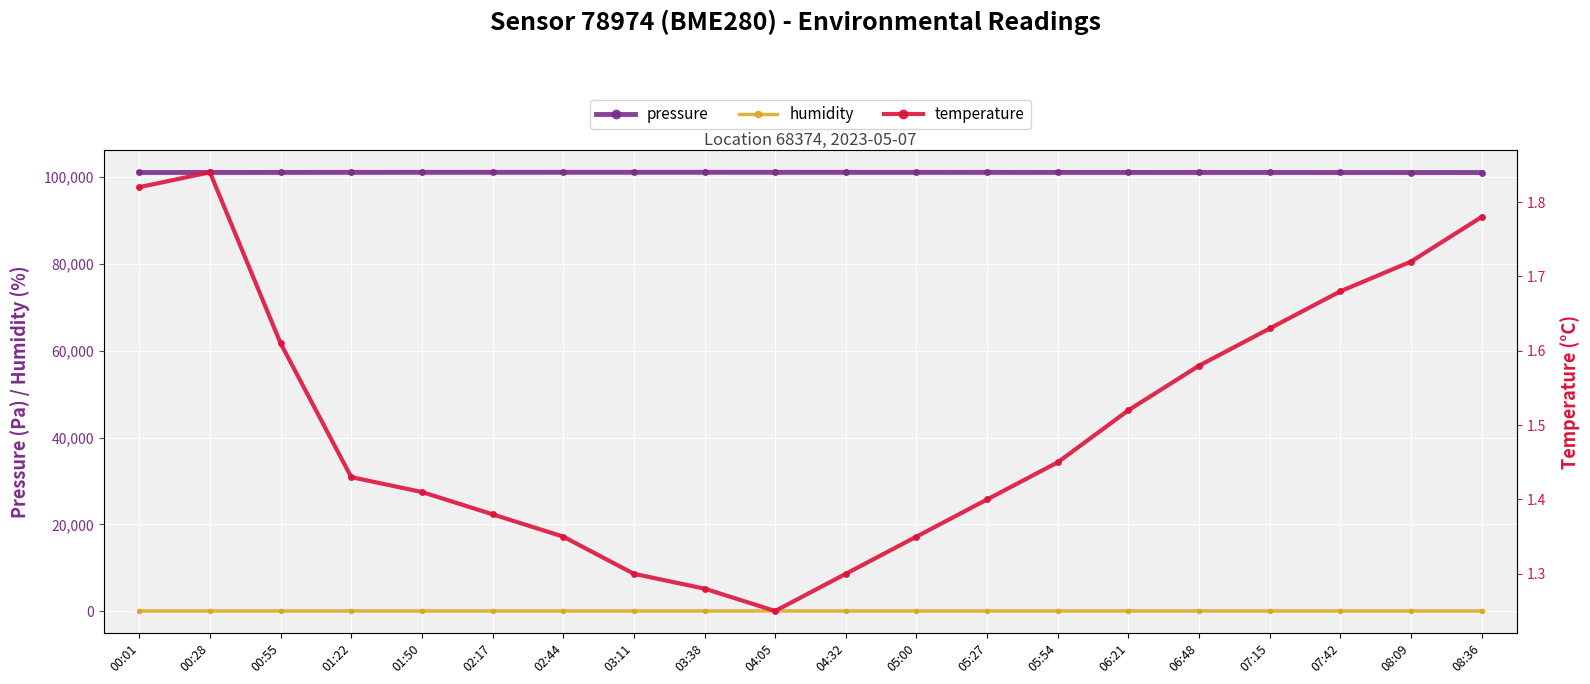

What is the spread (max minus min) of values at 01:22?

101135.5